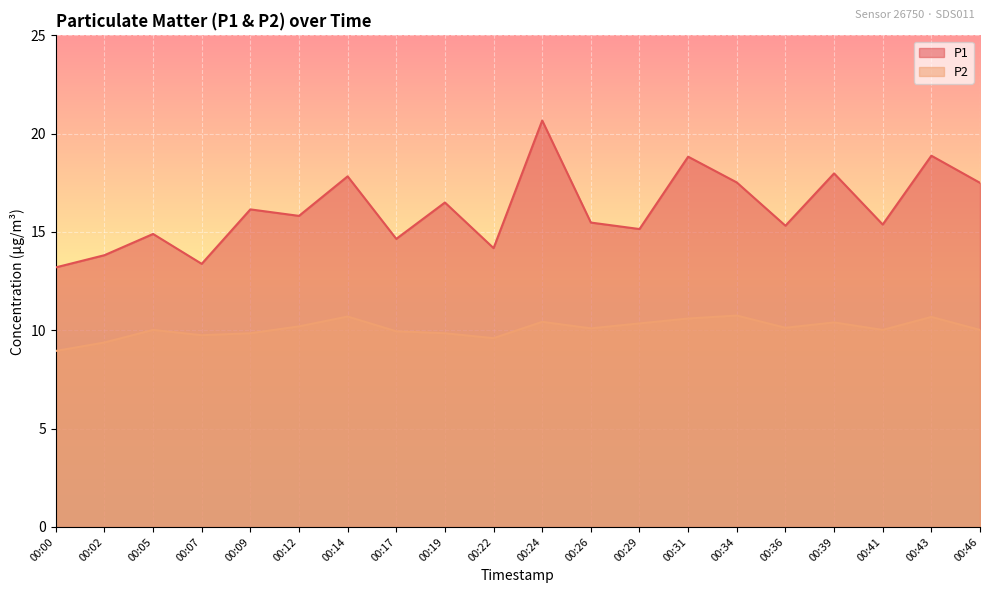

True or false: P1 has more than 1 points higher than both neighbors.

True